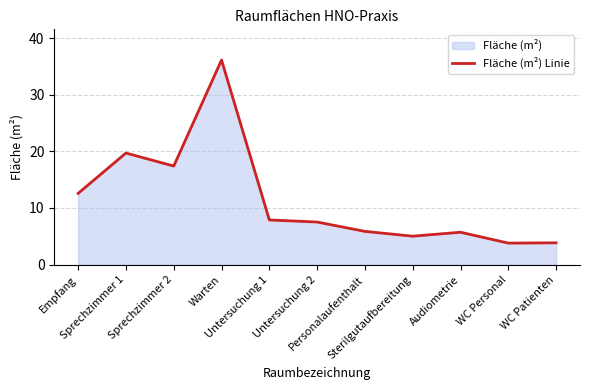

What is the approximate value at Sprechzimmer 2?

17.4